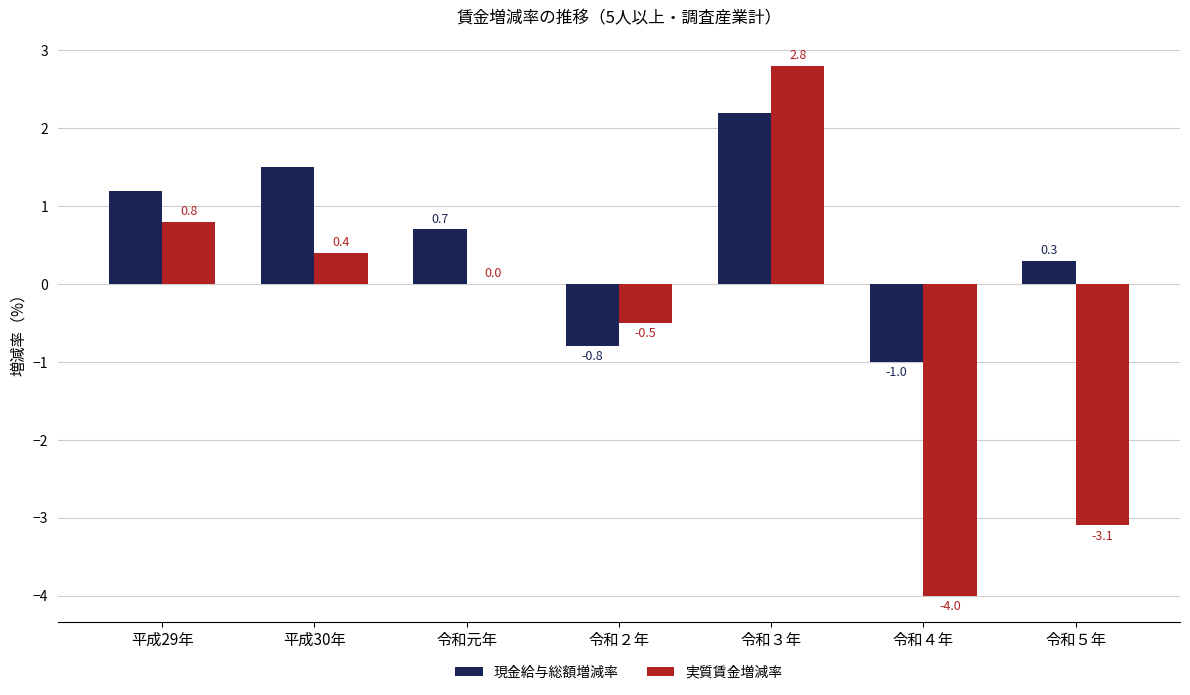

At which category is the sum across all series the highest?

令和３年